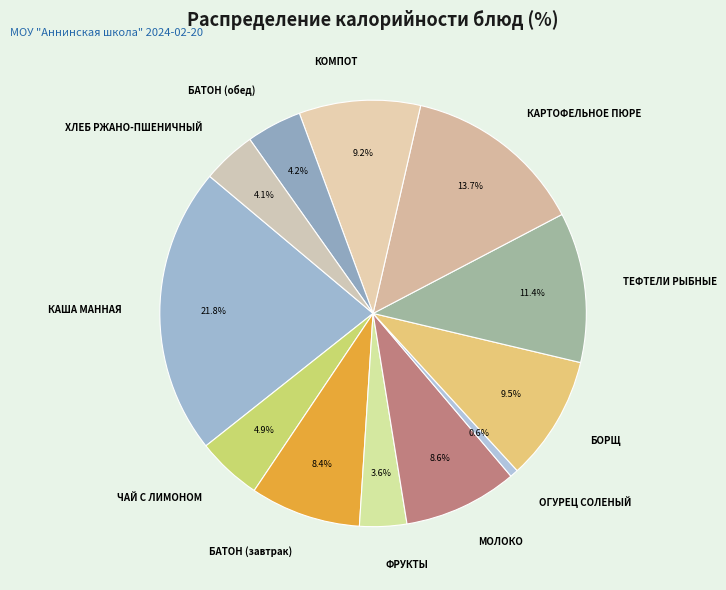

How many segments does this pie chart have?

12